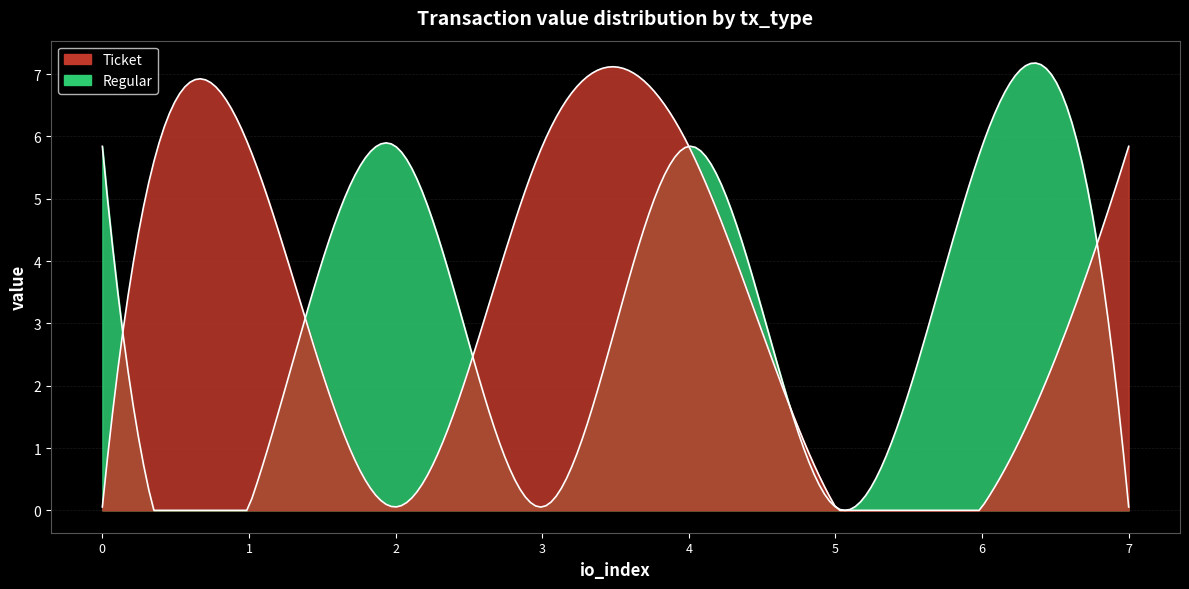

What is the value of the Ticket point at the 8th from the left?

5.8